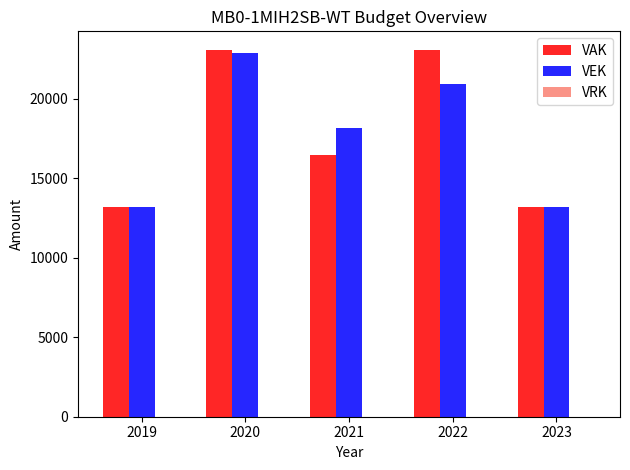

The VAK series shows 23100 at 2022. True or false?

True